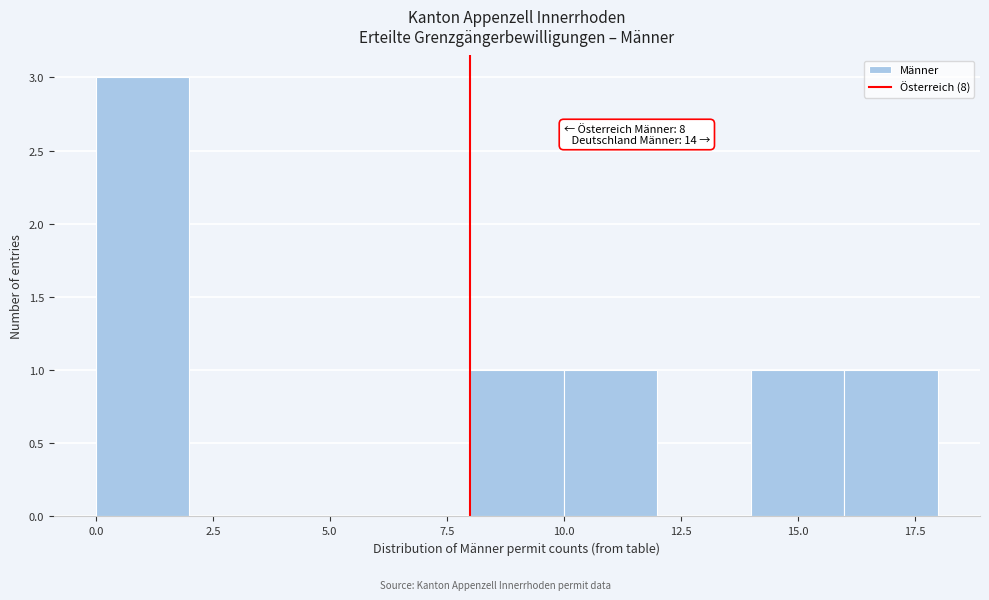

Over which range of the x-axis is the bar tallest?

0 to 2